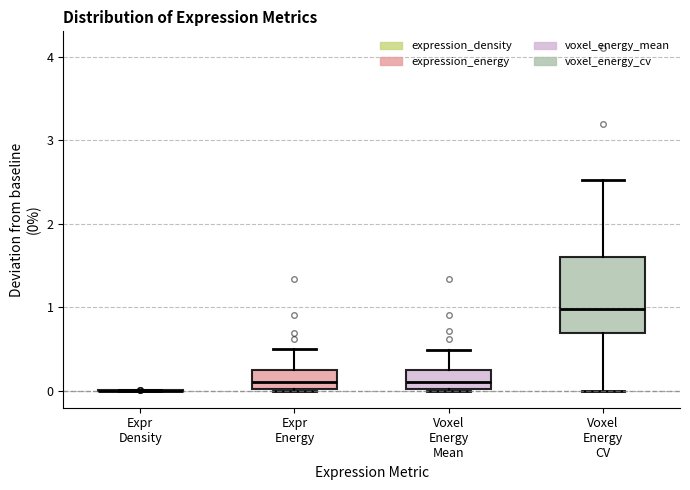

Where does the lower whisker of the box for Voxel Energy CV end on the y-axis? The values are not printed on the chart, so give them approximately, as read against the axis.

0.0